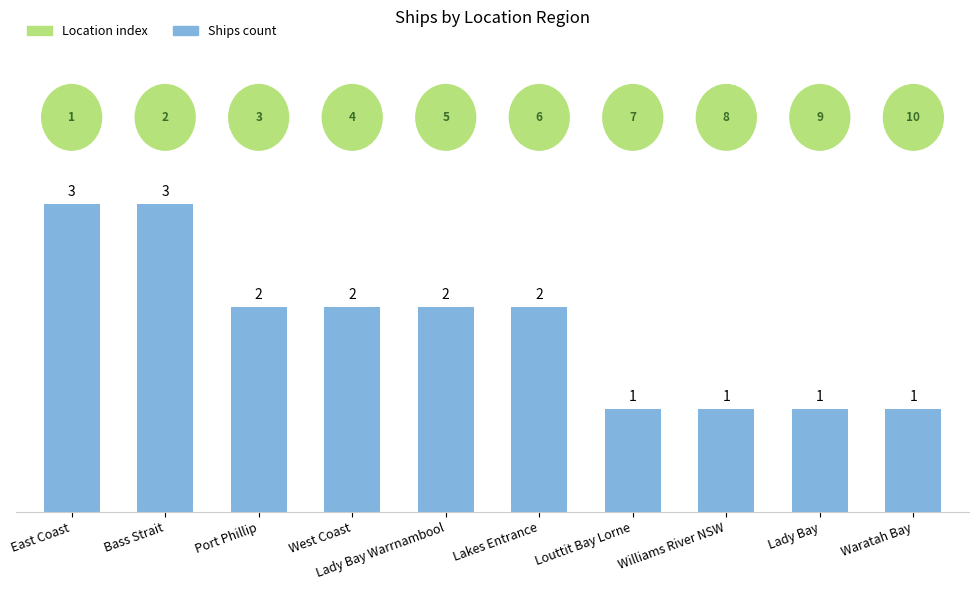

Where does the data first go above 2?

East Coast